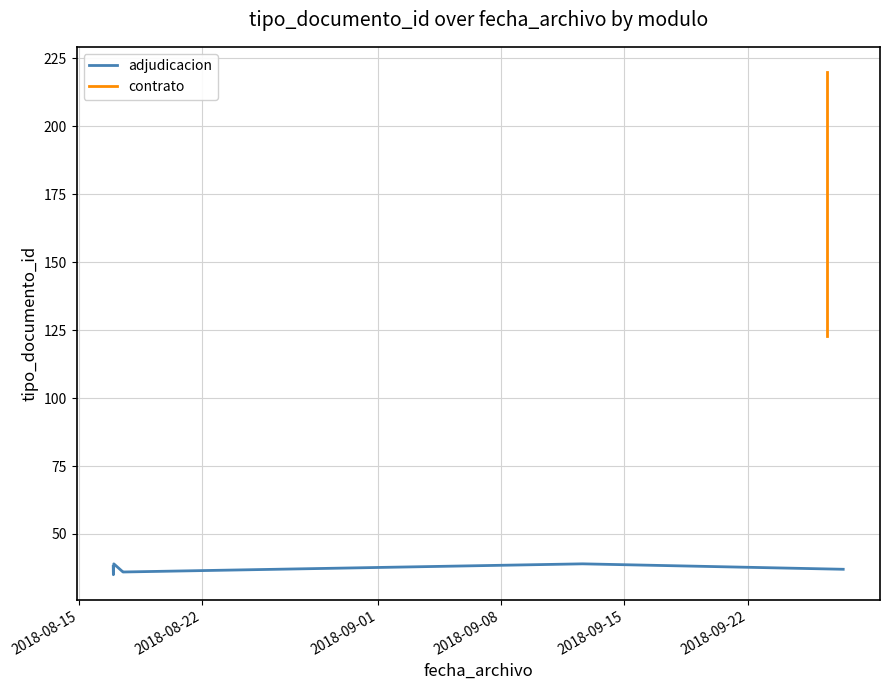

Rank the categories by value from lowest to highest.

2018-08-16 22:59:26, 2018-08-17 12:07:27, 2018-08-17 12:06:29, 2018-09-27 10:18:49, 2018-08-16 22:48:14, 2018-09-12 14:48:12, 2018-08-16 23:34:48, 2018-09-26 11:31:38, 2018-09-26 11:34:20, 2018-09-26 11:31:38